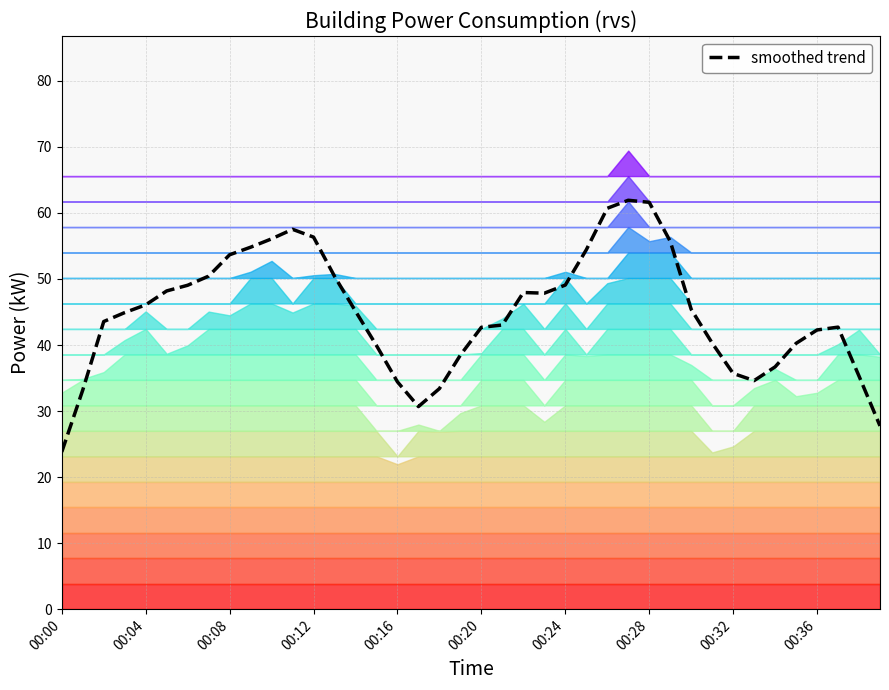

How many distinct data groups are displayed?

1